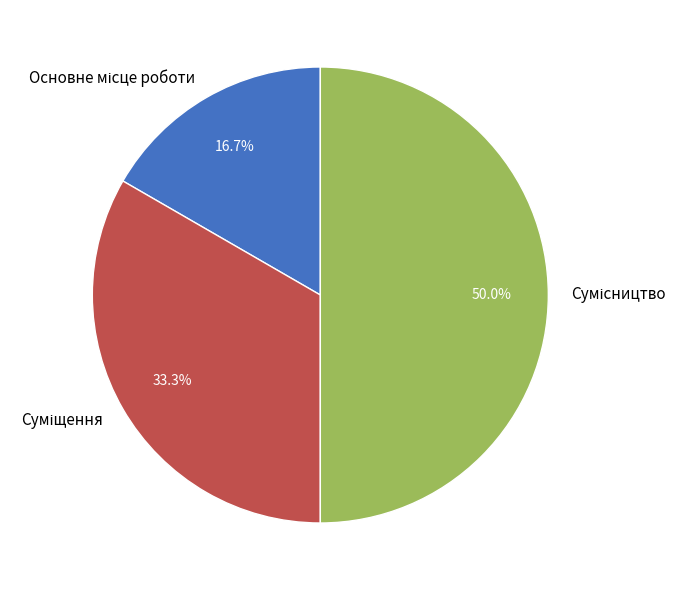

Count the number of slices in the pie.

3